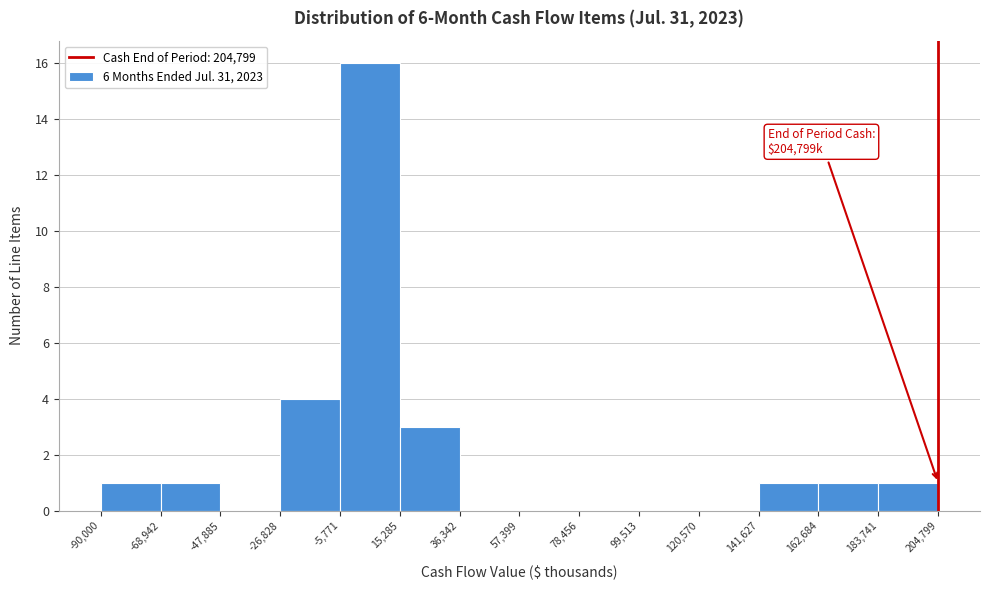

Over which range of the x-axis is the bar tallest?

-5,771 to 15,285